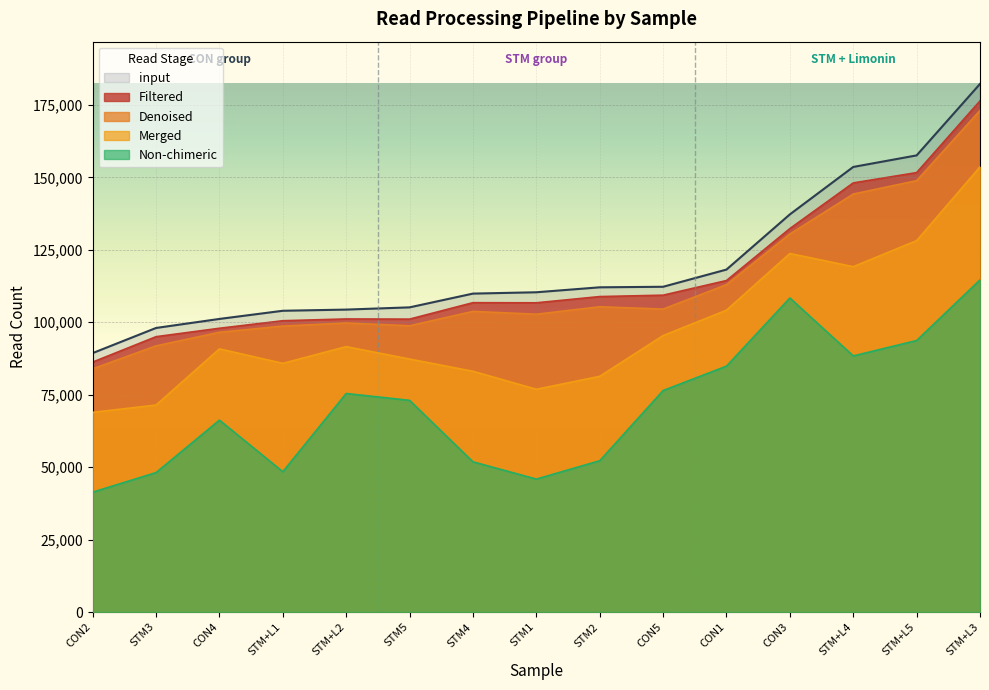

How many lines are shown in the chart?

5